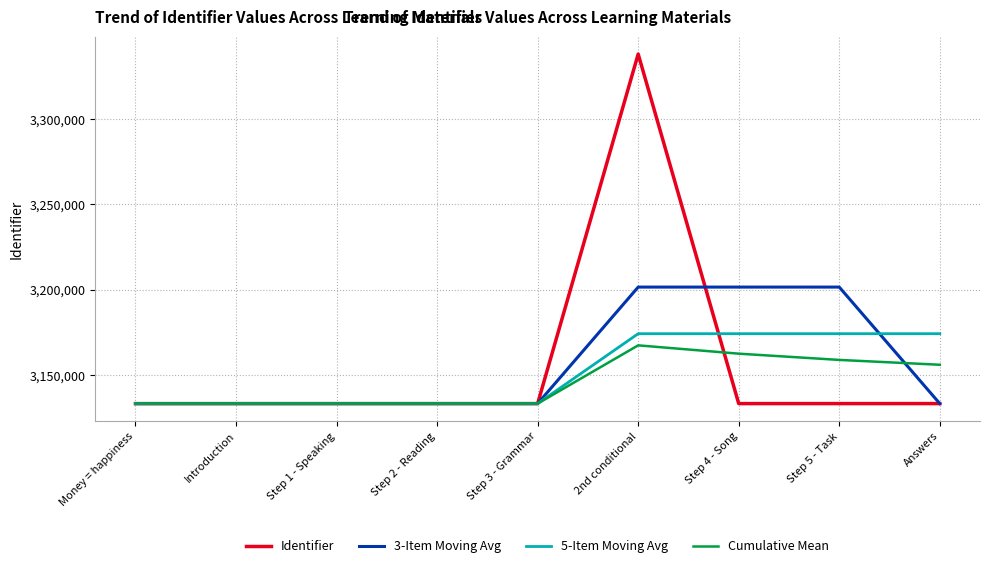

How many distinct data groups are displayed?

4